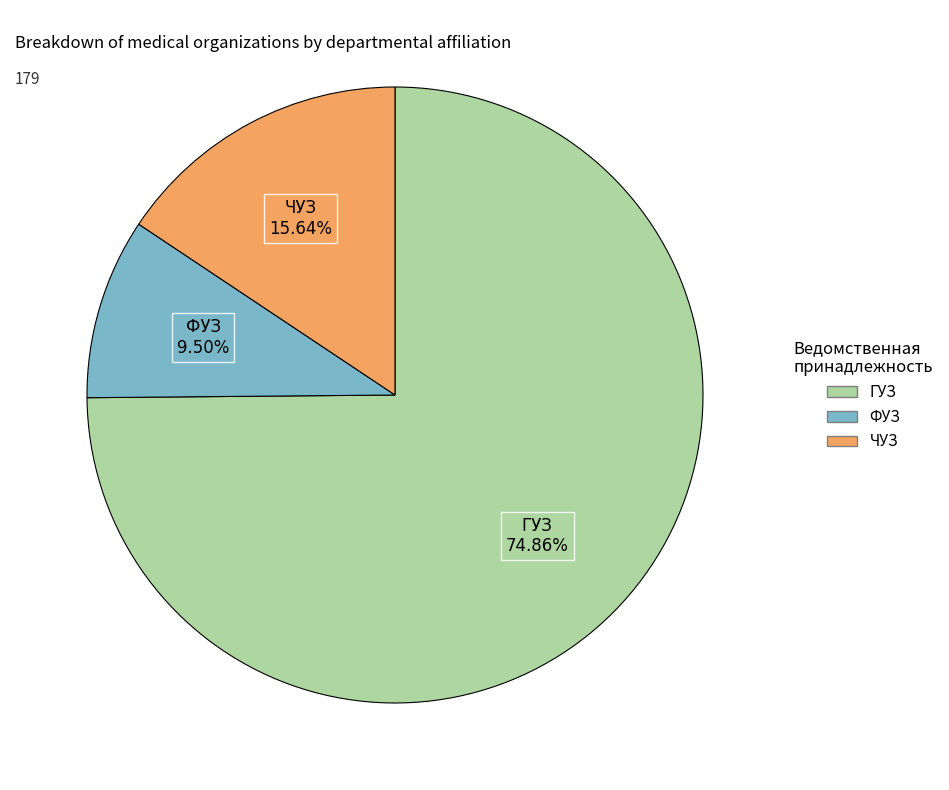

What portion of the pie excludes ГУЗ?

25.1%